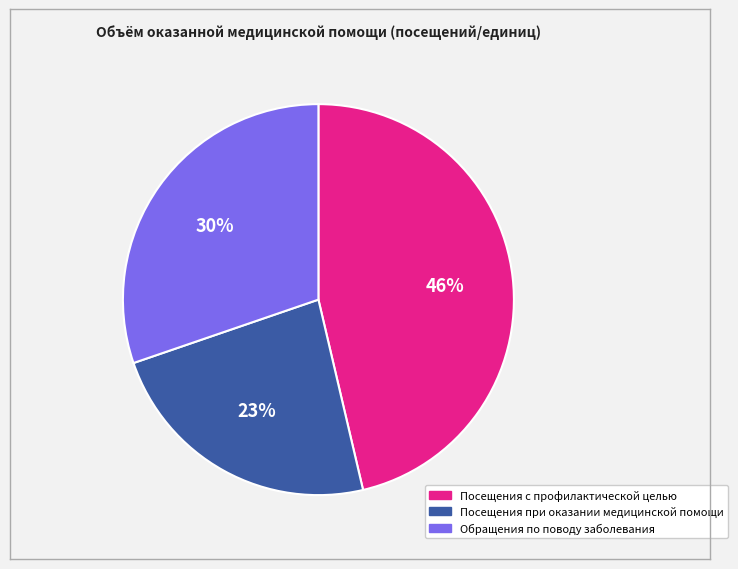

Is there any slice that represents more than half of the pie?

No